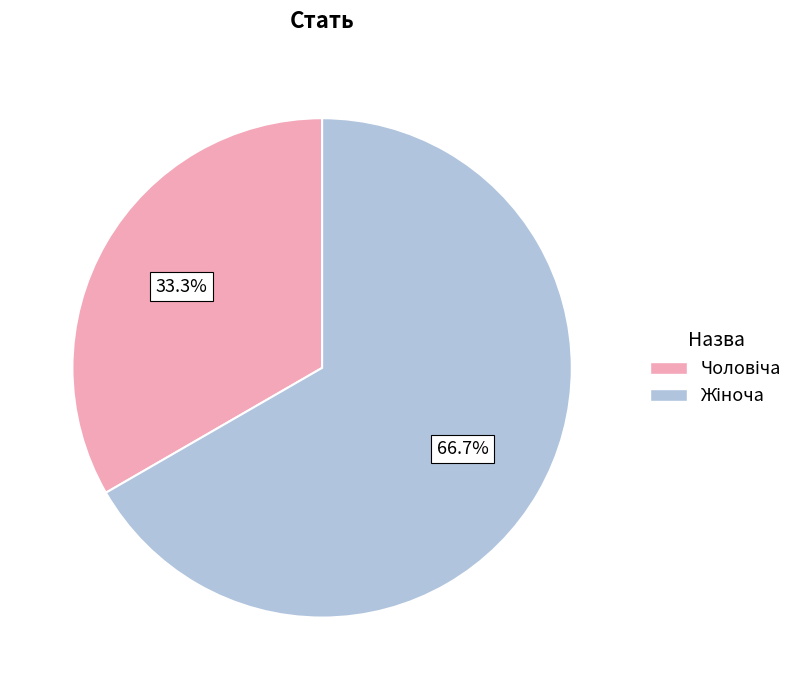

To the nearest percent, what is the difference between the largest and smallest slice percentages?

33%